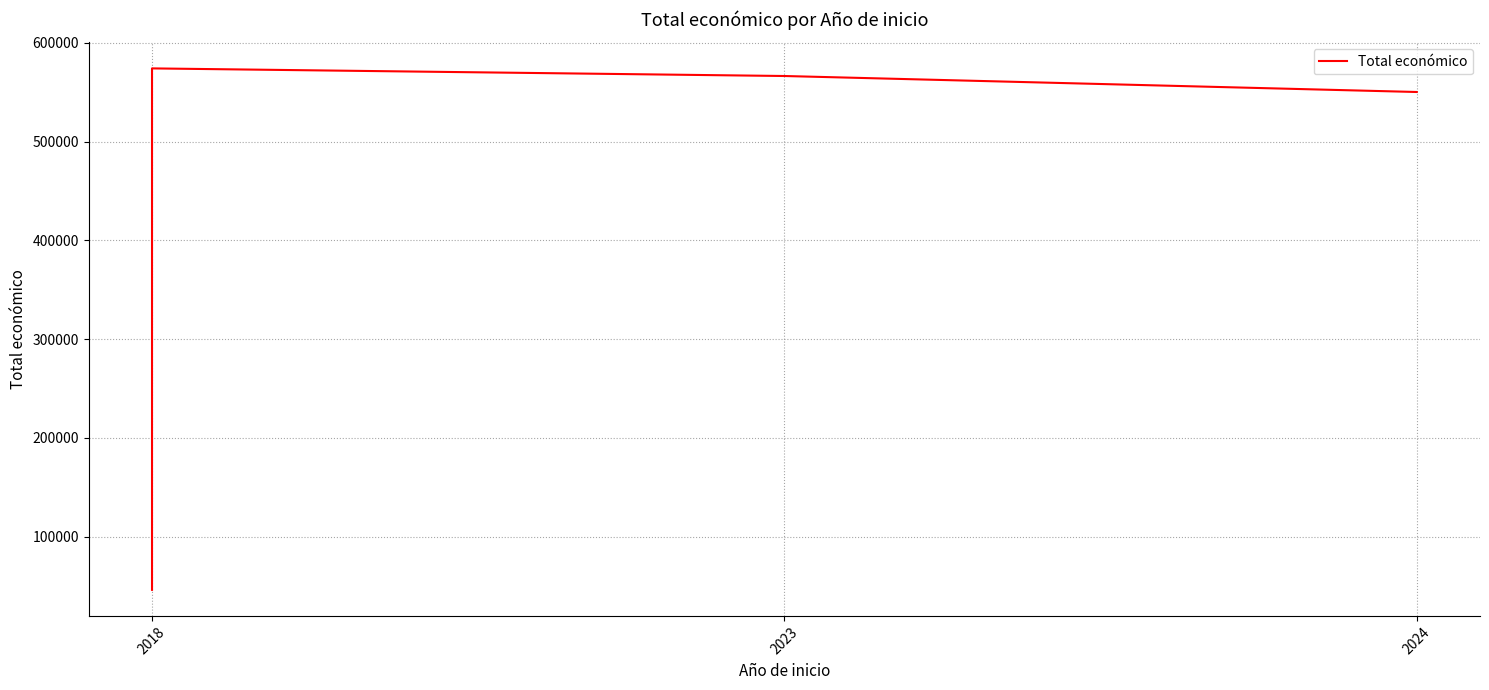

Is this an area chart (filled region under the line)?

No